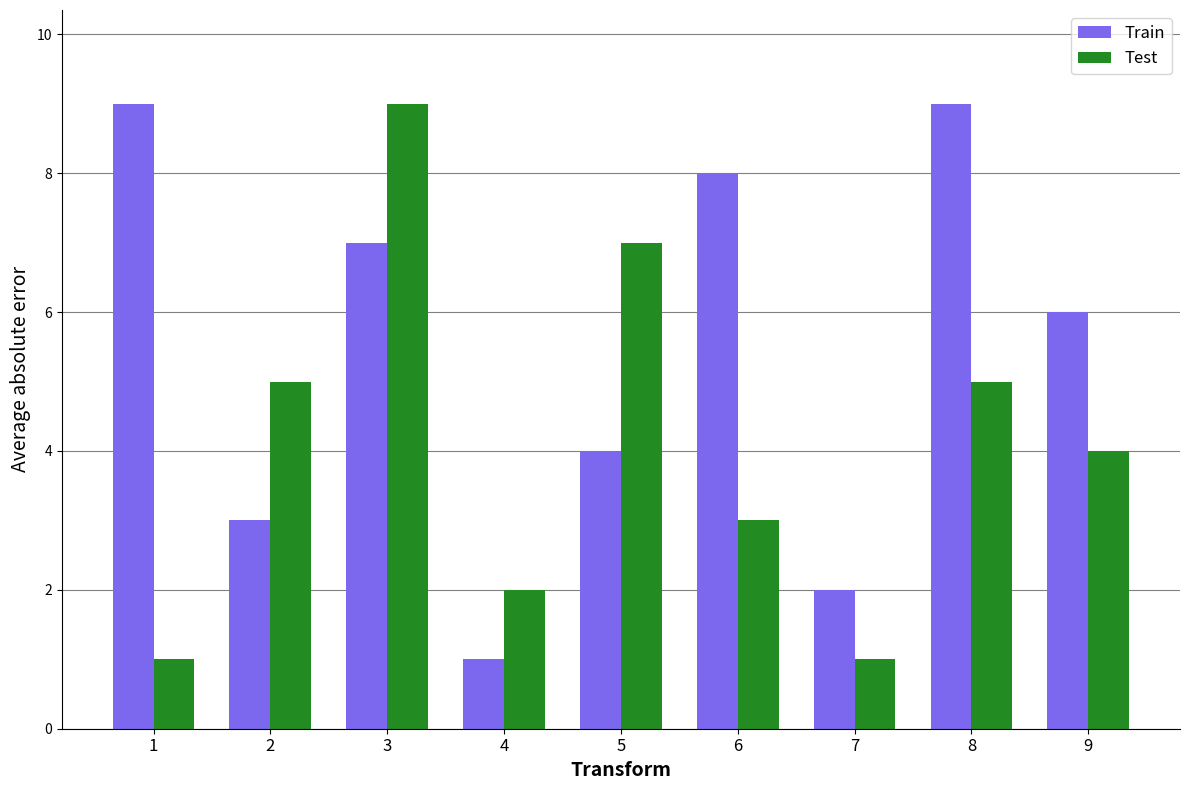

Is it true that Test equals 5 at 2?

True